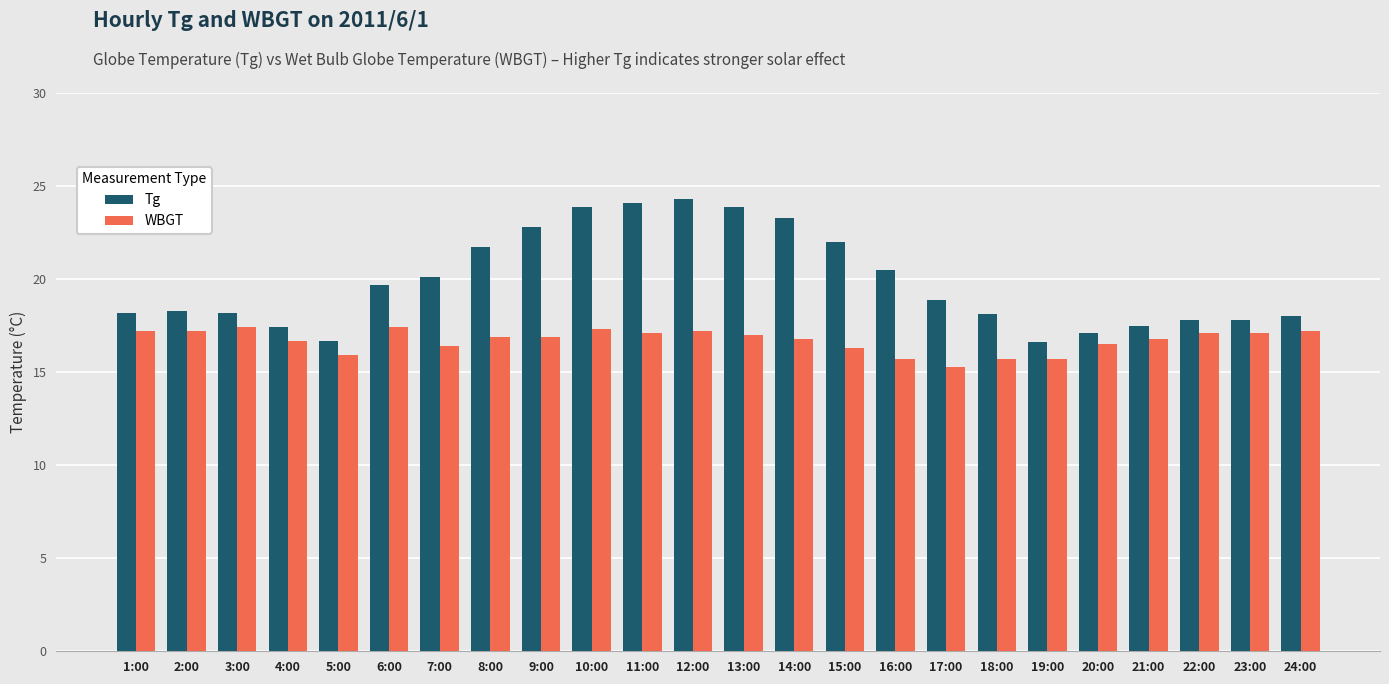

The Tg series shows 17.1 at 20:00. True or false?

True